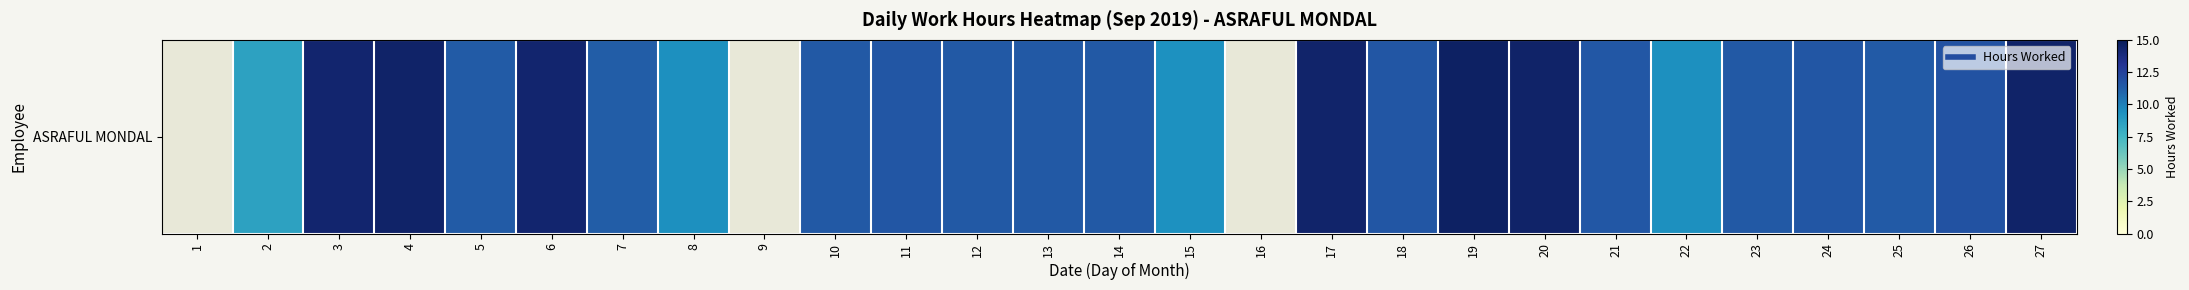

Read the value at 27.

14.5